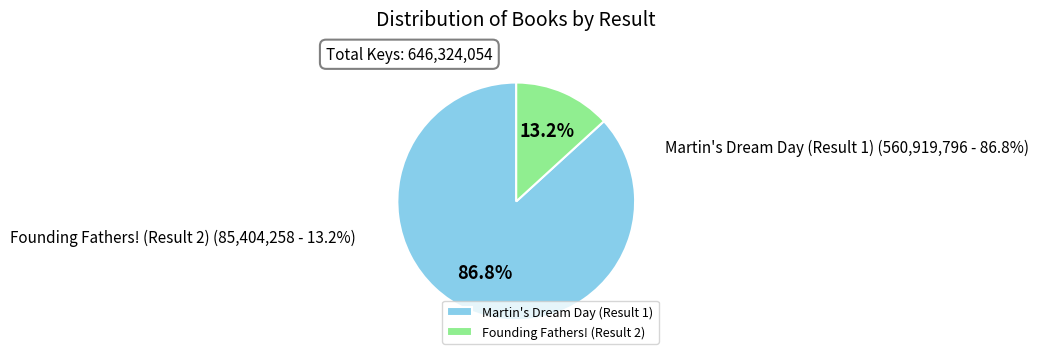

How many segments does this pie chart have?

2